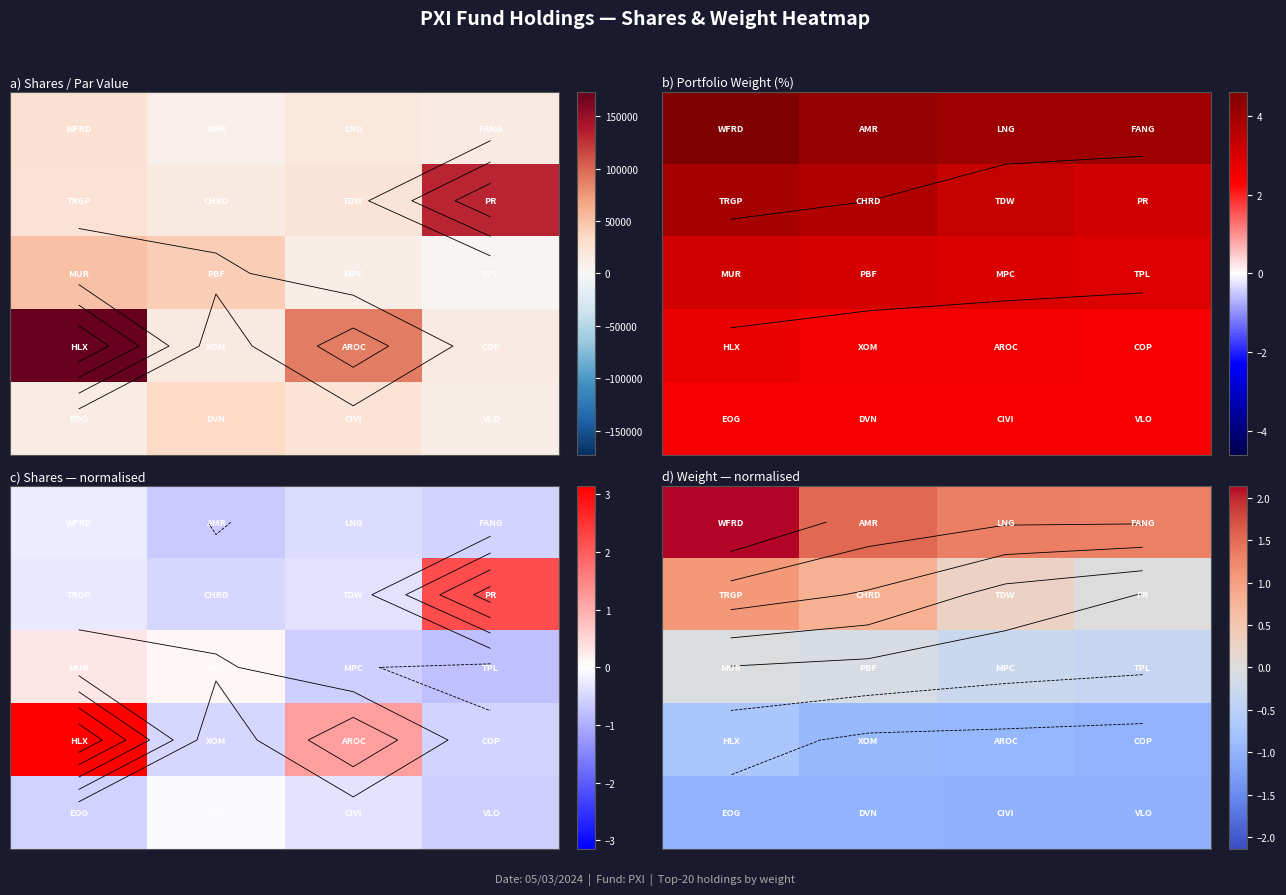

What is the greatest value displayed?

2.1